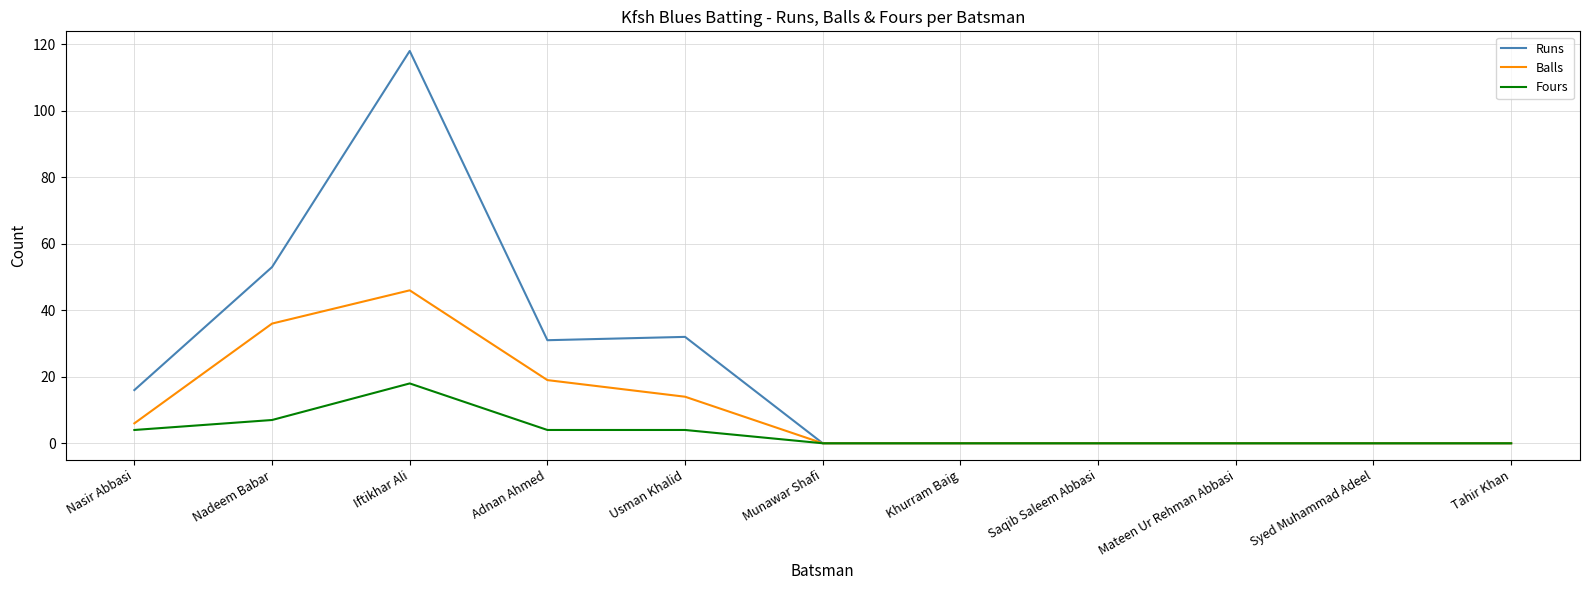

What is the sum of the Balls values at Khurram Baig and Adnan Ahmed?

19